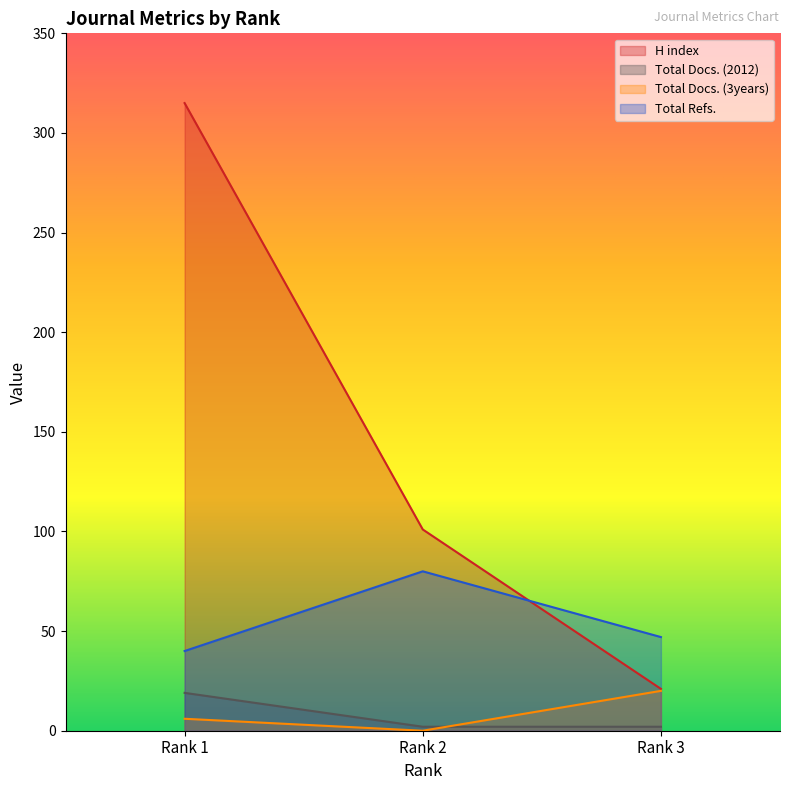

Reading left to right, transcribe all the data shown in this chart.

H index: Rank 1=315	Rank 2=101	Rank 3=21
Total Docs. (2012): Rank 1=19	Rank 2=2	Rank 3=2
Total Docs. (3years): Rank 1=6	Rank 2=0	Rank 3=20
Total Refs.: Rank 1=40	Rank 2=80	Rank 3=47